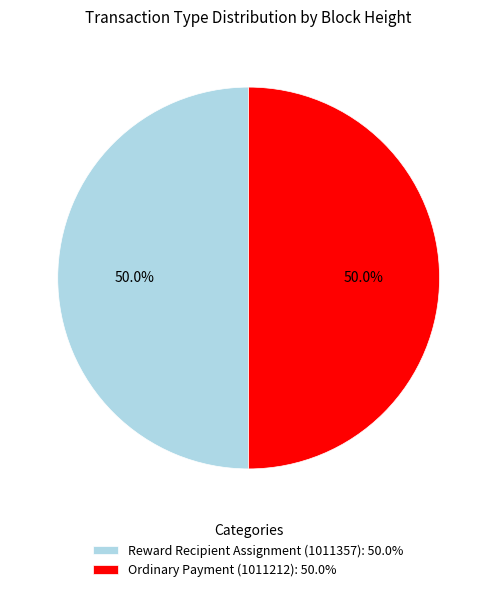

Approximately how many times larger is the value at Reward Recipient Assignment (1011357): 50.0% compared to Ordinary Payment (1011212): 50.0%?

1.0